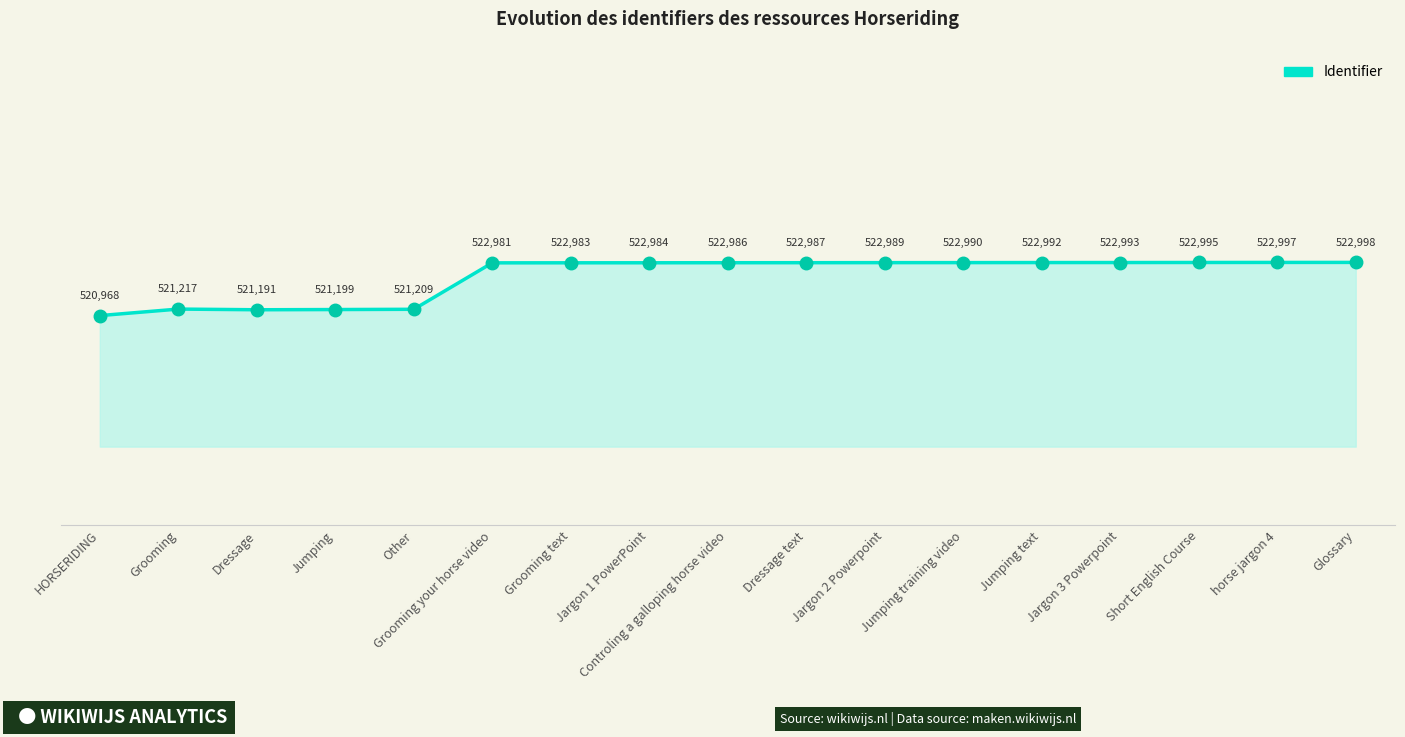

How many lines are shown in the chart?

1